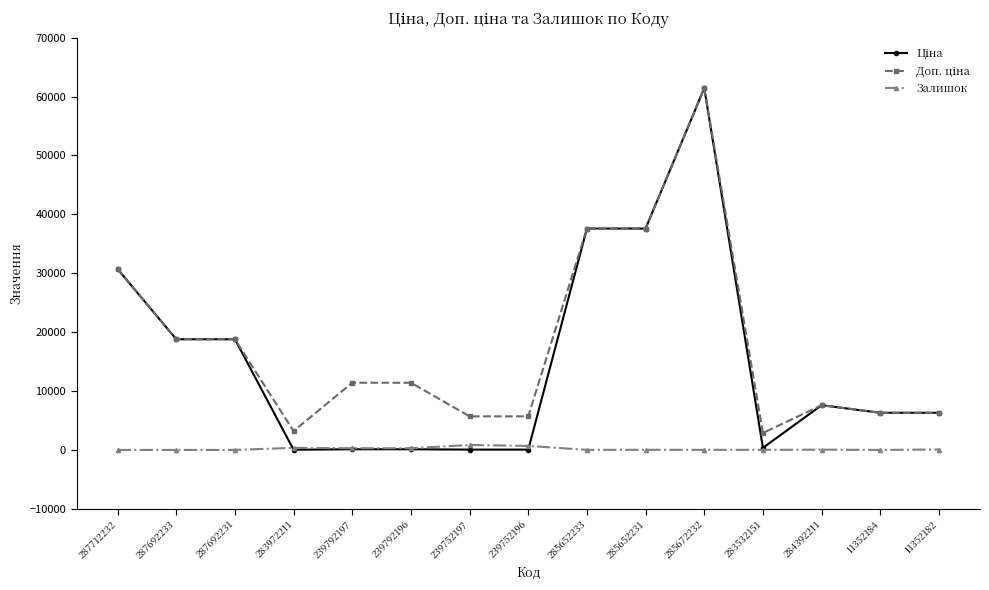

Is it true that Залишок equals 13.0 at 285652233?

True